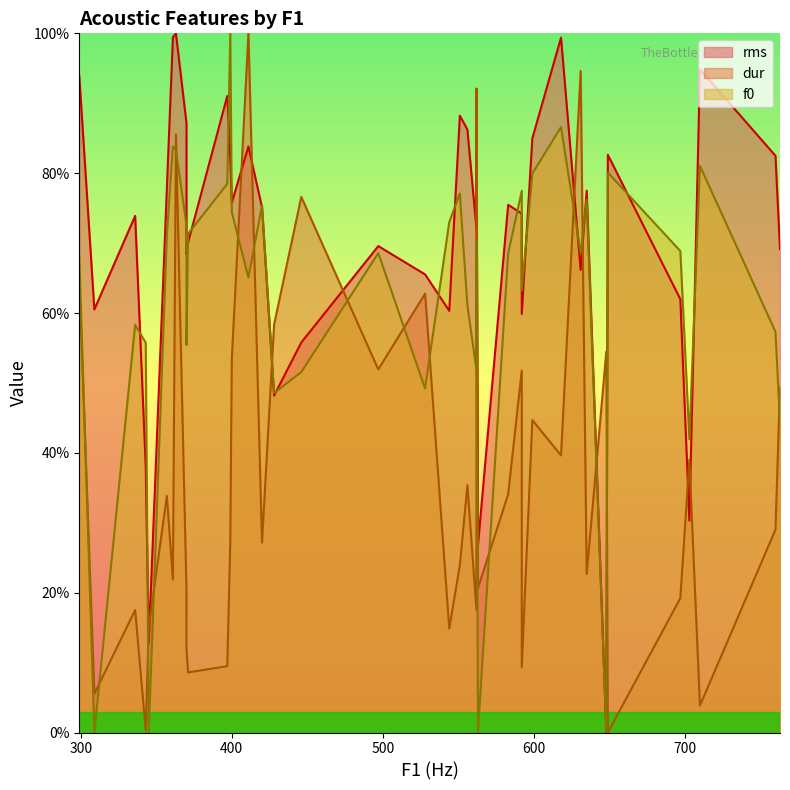

Count the number of categories in the chart.

40